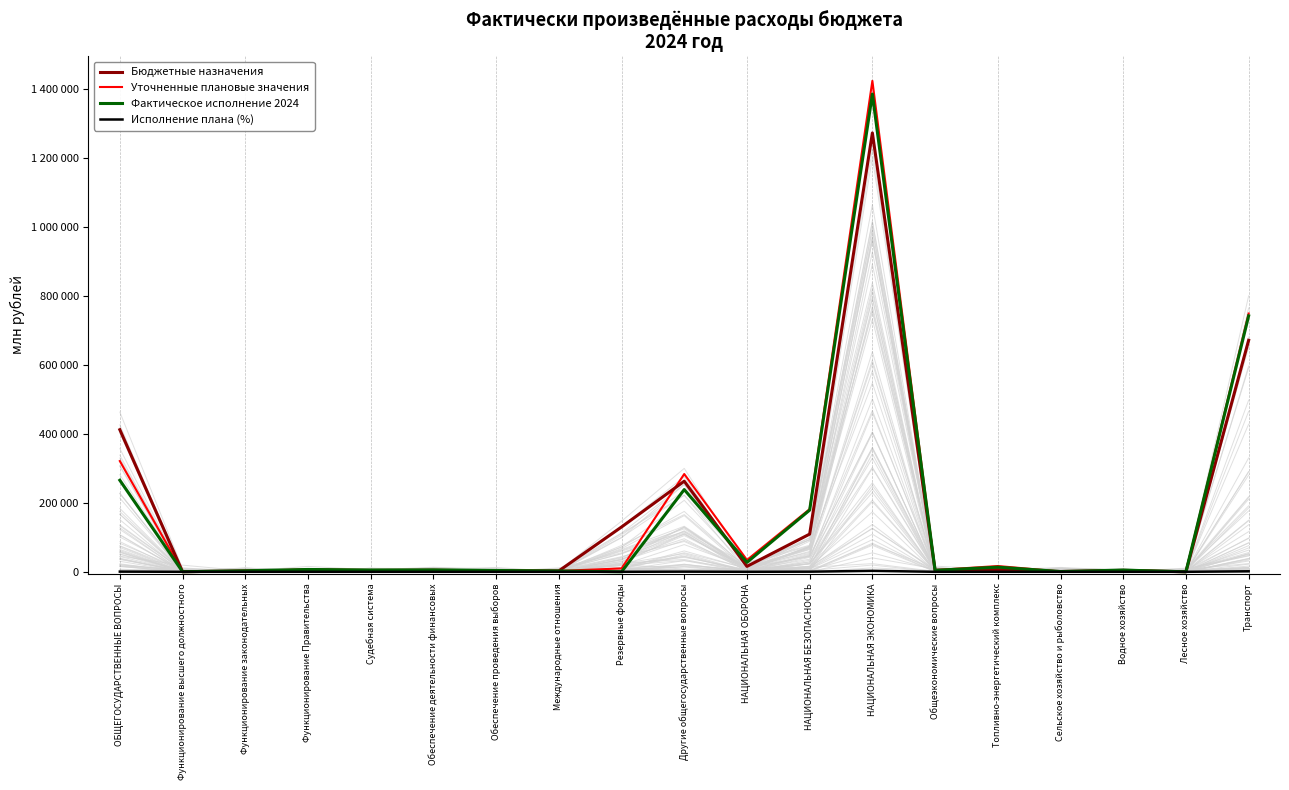

True or false: Уточненные плановые значения and Исполнение плана (%) intersect in this chart.

False